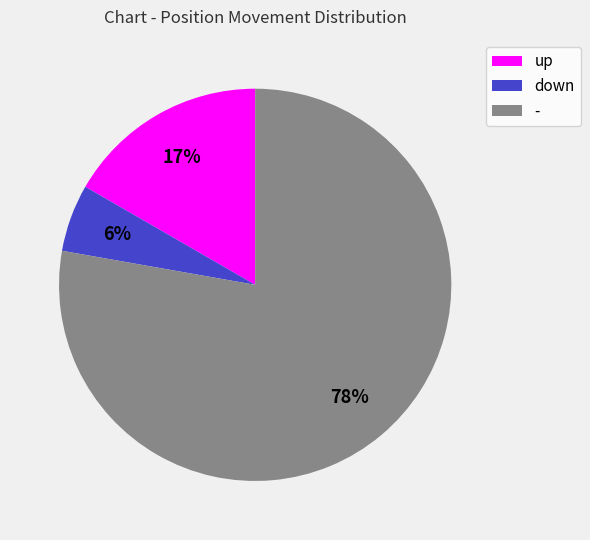

To the nearest percent, what is the average slice percentage?

33%